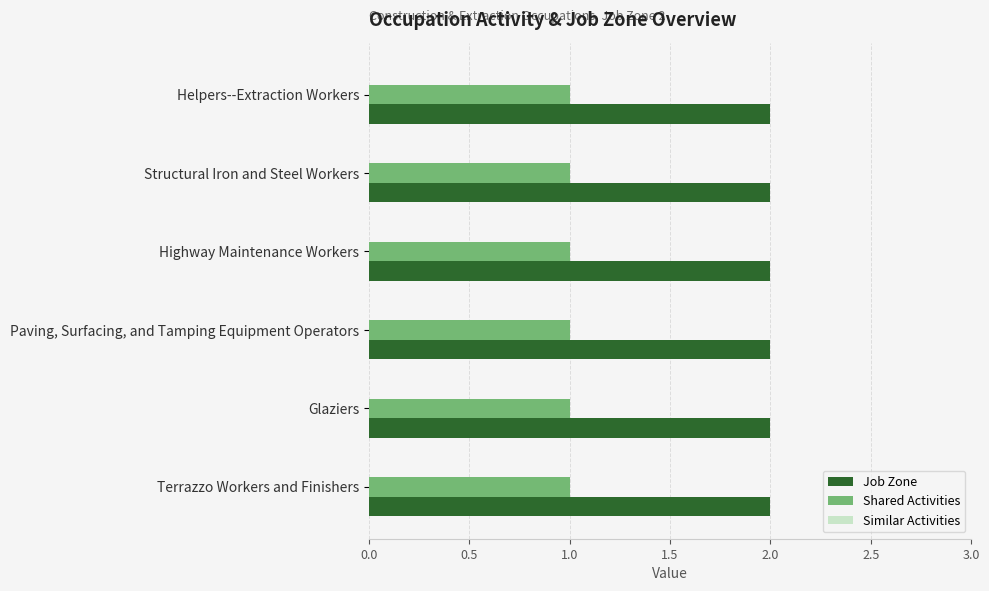

Rank the series at Glaziers from highest to lowest value.

Job Zone, Shared Activities